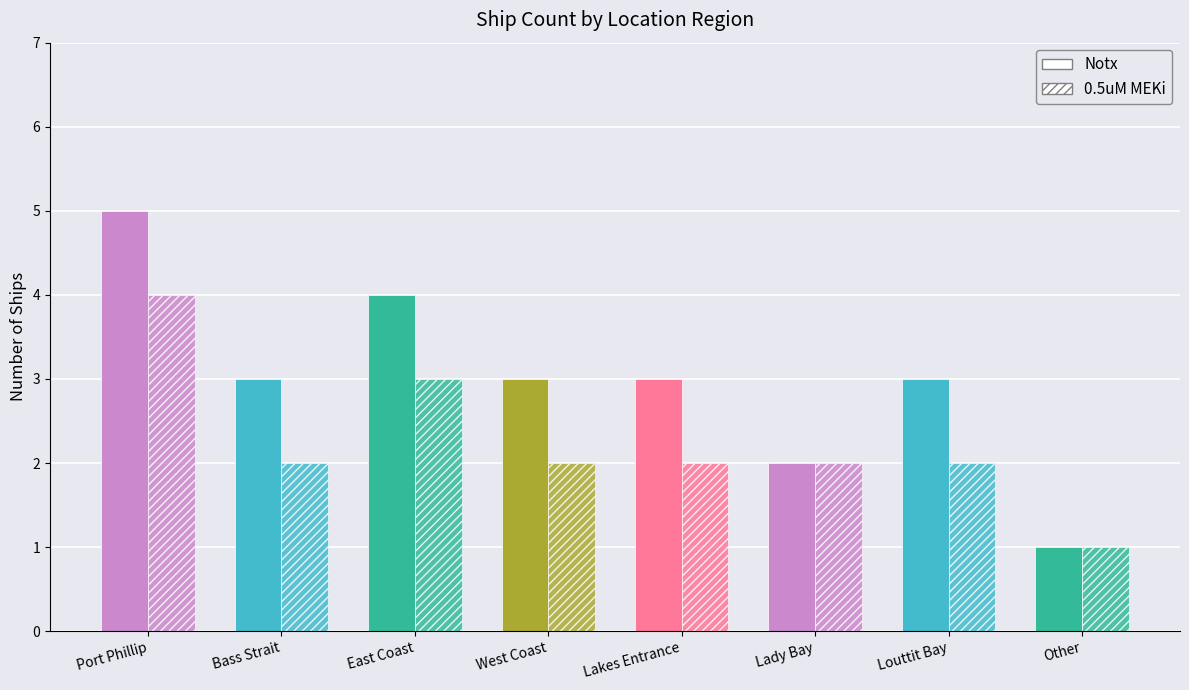

What is the average value of the 0.5uM MEKi series?

2